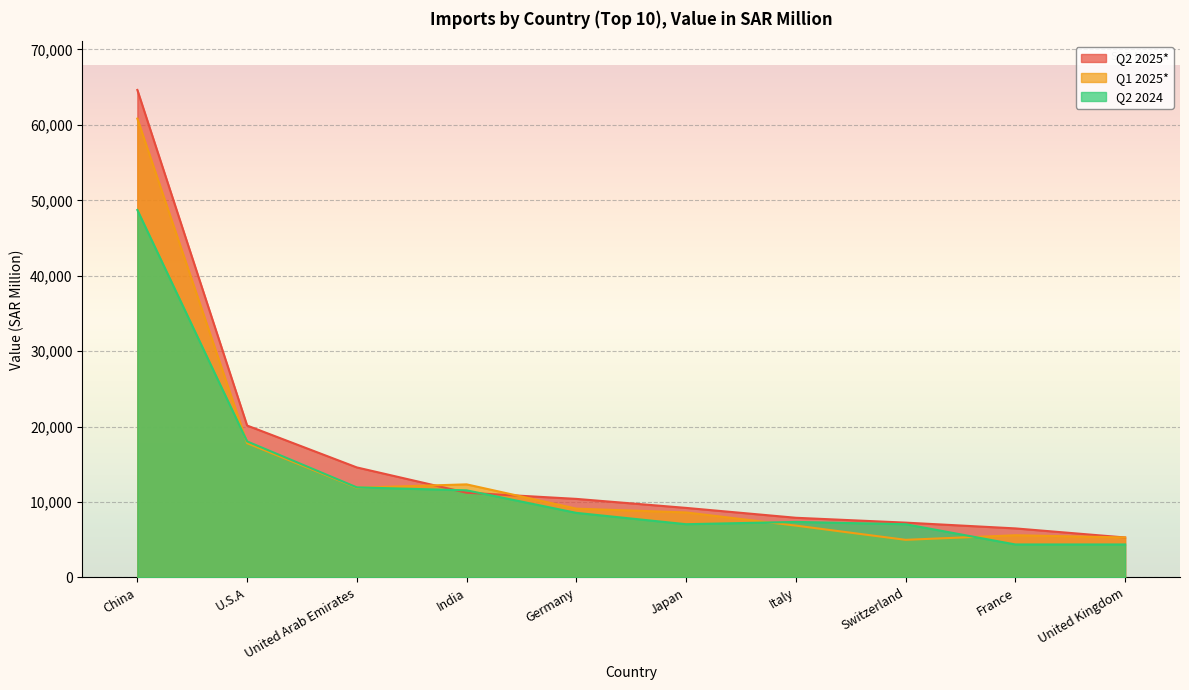

What is the label of the 1st point from the left?

China